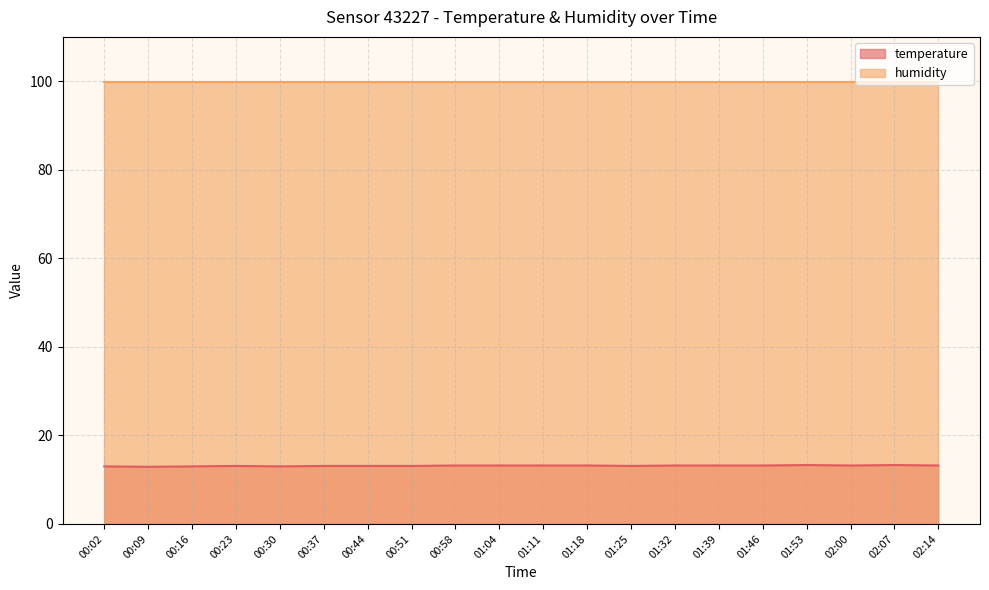

How many values are between 13 and 14?

19